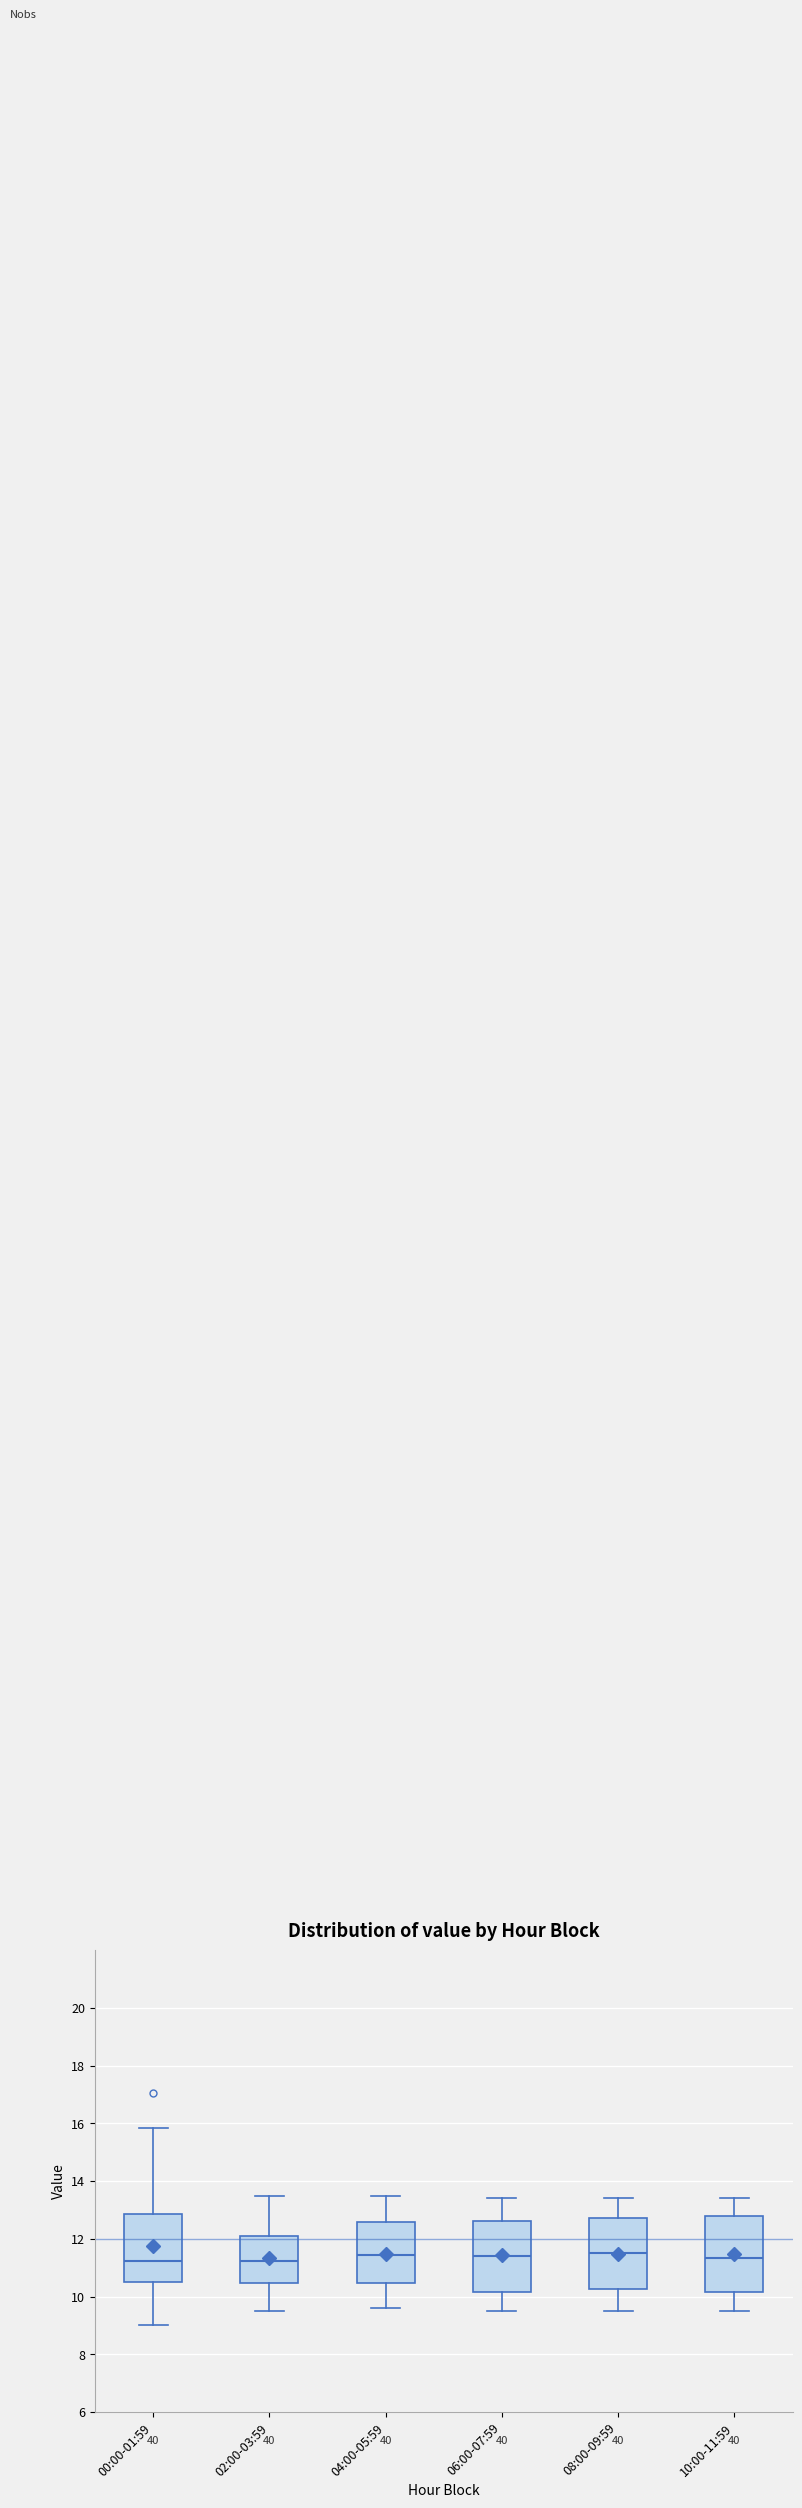

Reading left to right, read every box against the y-axis: the position of its median line, the range the box covers, and the ends of its whiskers. The values are not printed on the chart, so give them approximately, as read against the axis.

00:00-01:59: median 11.2, box 10.4 to 12.8, whiskers 9.0 to 15.8
02:00-03:59: median 11.2, box 10.4 to 12.2, whiskers 9.6 to 13.6
04:00-05:59: median 11.4, box 10.4 to 12.6, whiskers 9.6 to 13.6
06:00-07:59: median 11.4, box 10.2 to 12.6, whiskers 9.6 to 13.4
08:00-09:59: median 11.6, box 10.2 to 12.8, whiskers 9.6 to 13.4
10:00-11:59: median 11.4, box 10.2 to 12.8, whiskers 9.6 to 13.4